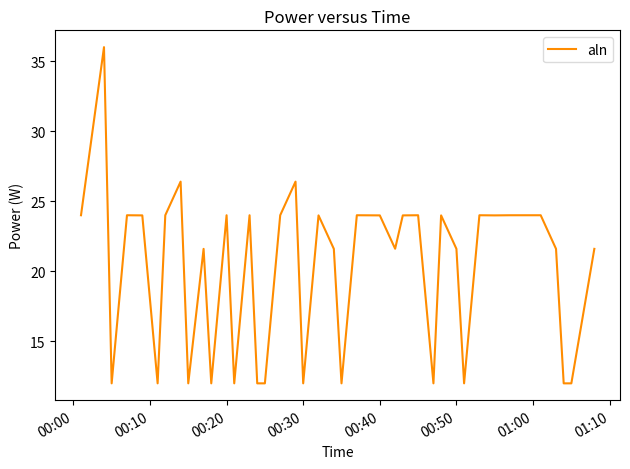

What is the greatest value displayed?

36.0